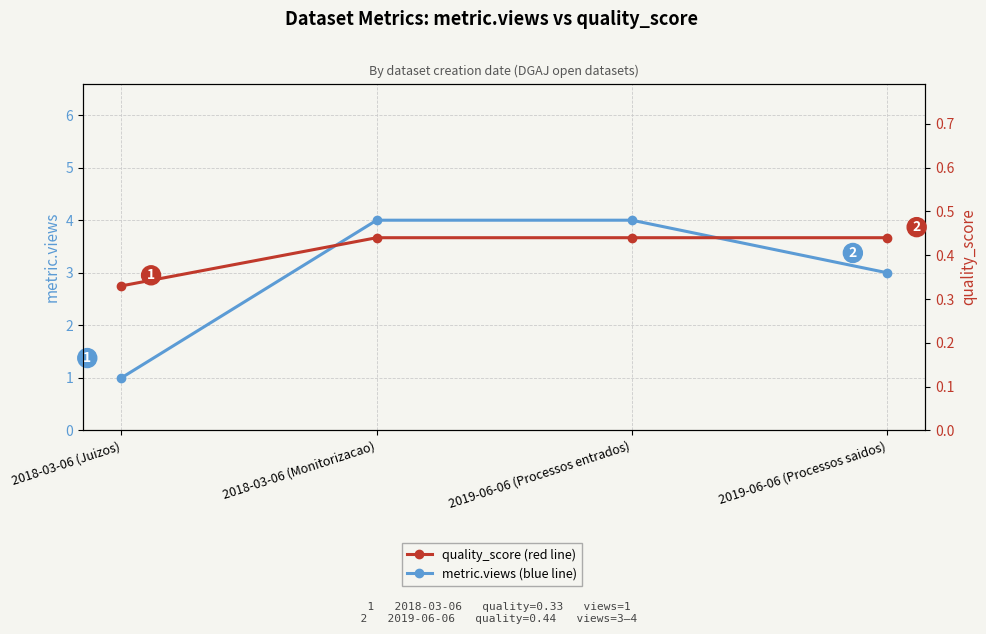

What is the average value of the metric.views series?

3.0